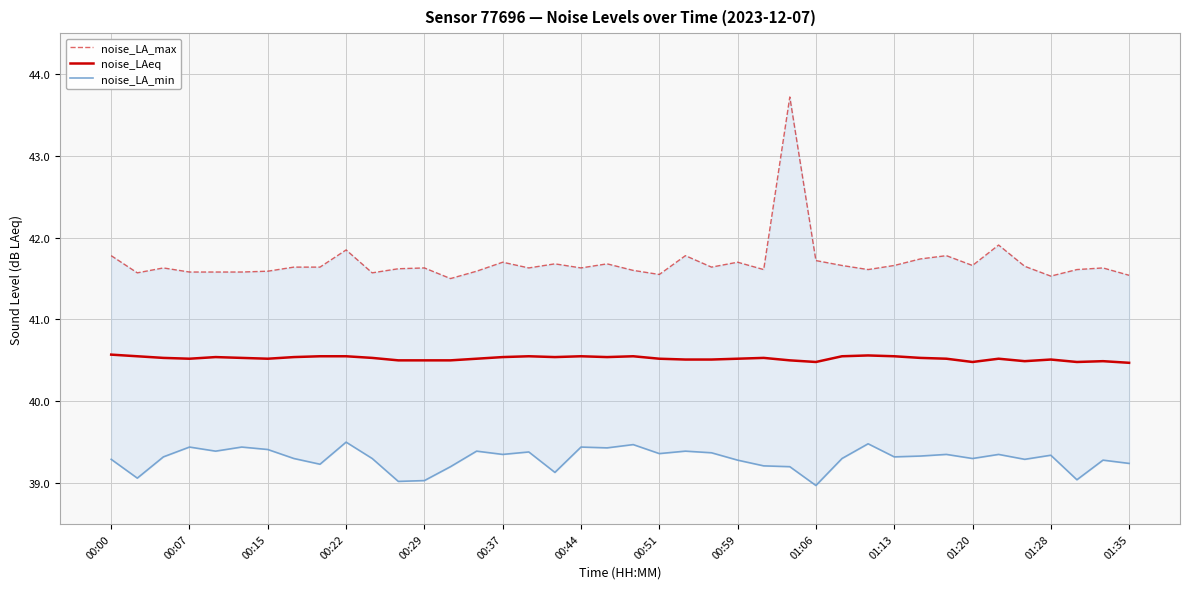

True or false: noise_LA_max and noise_LAeq cross at least once.

False